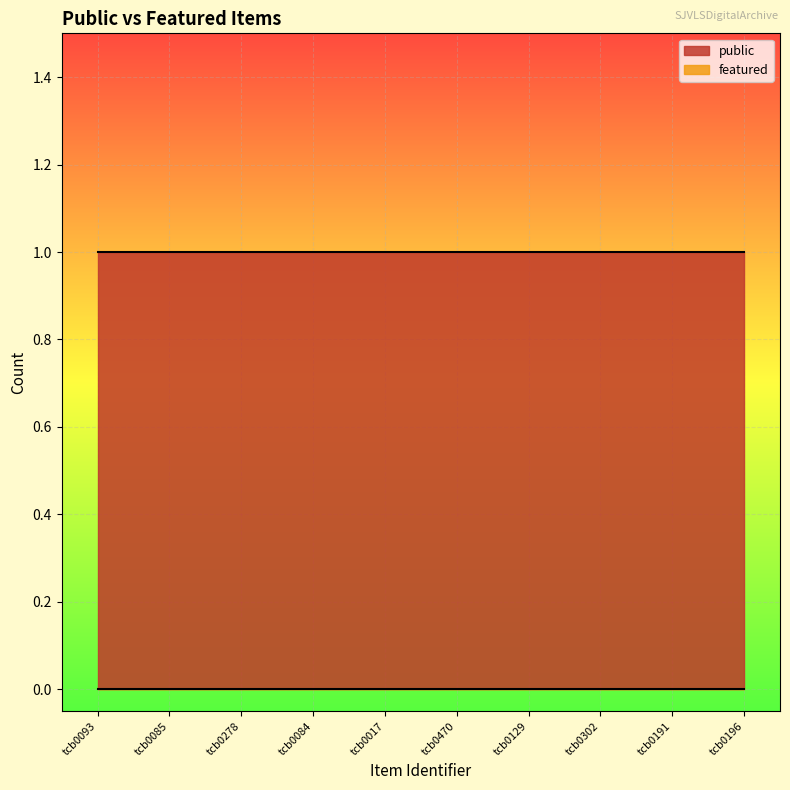

Reading left to right, extract all data points from this chart.

public: tcb0093=1	tcb0085=1	tcb0278=1	tcb0084=1	tcb0017=1	tcb0470=1	tcb0129=1	tcb0302=1	tcb0191=1	tcb0196=1
featured: tcb0093=0	tcb0085=0	tcb0278=0	tcb0084=0	tcb0017=0	tcb0470=0	tcb0129=0	tcb0302=0	tcb0191=0	tcb0196=0